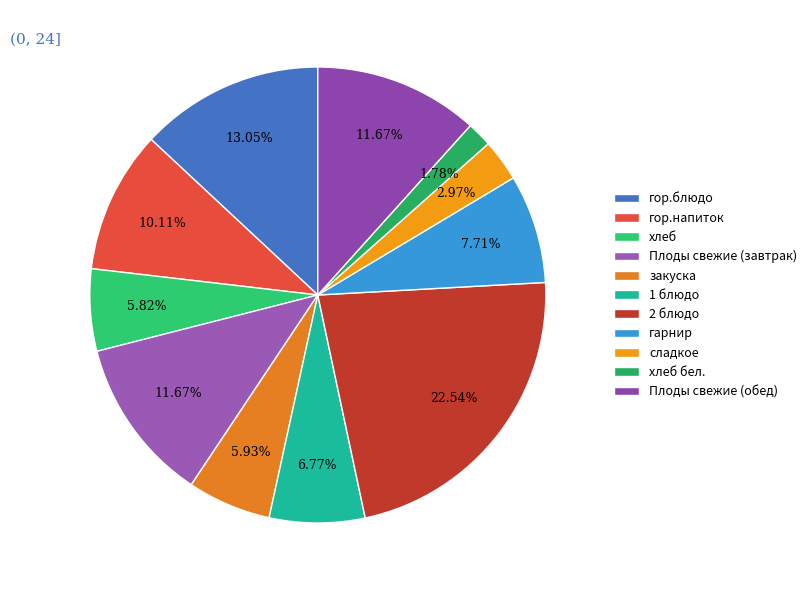

How much of the chart is everything except хлеб бел.?

98.2%